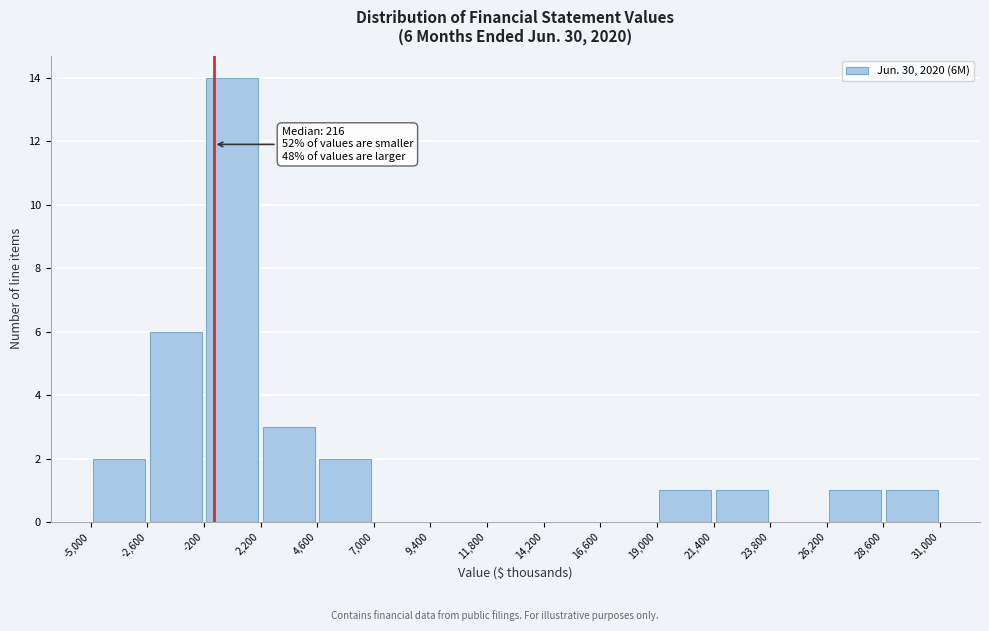

Which range on the x-axis has the tallest bar?

-200 to 2,200